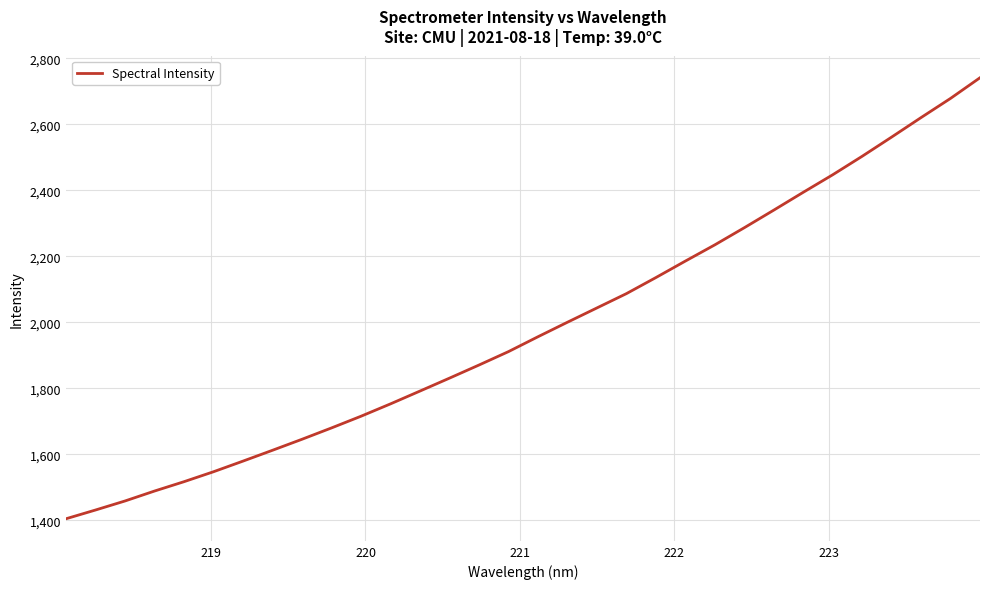

What is the maximum value shown in the chart?

2740.8